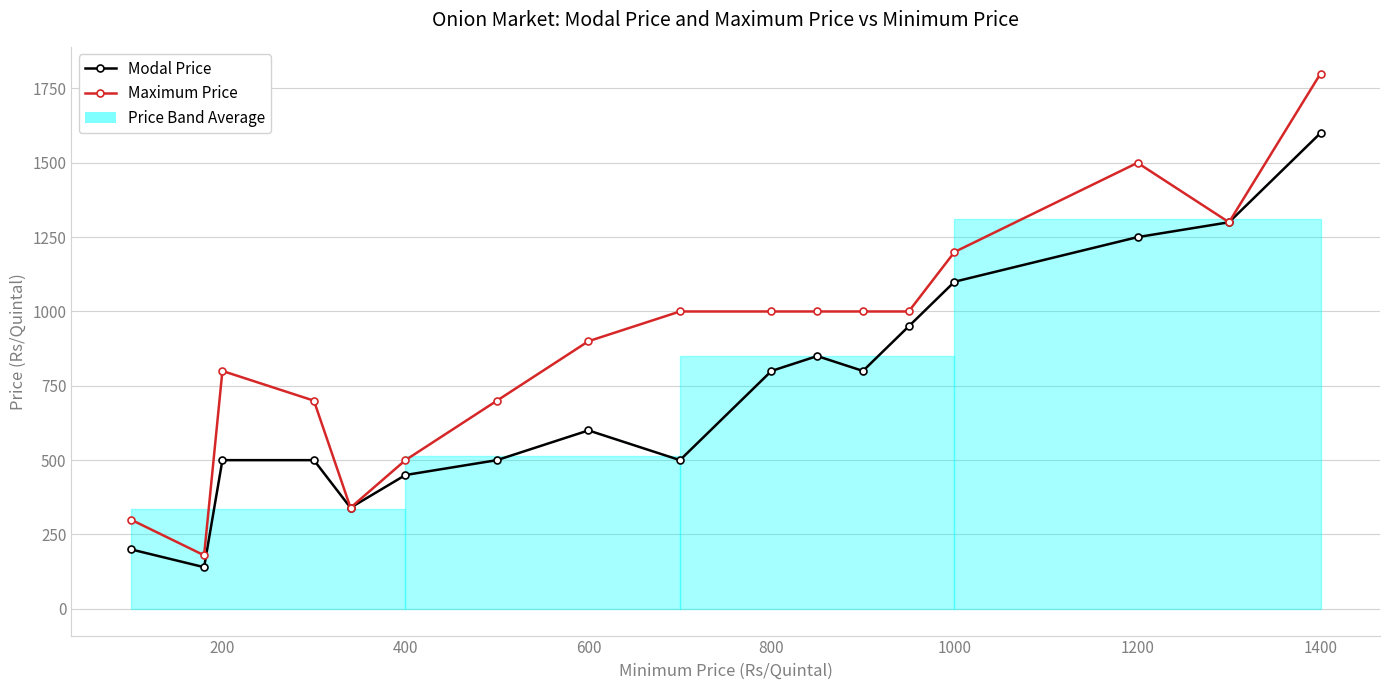

Which series has the largest total across all categories?

Maximum Price